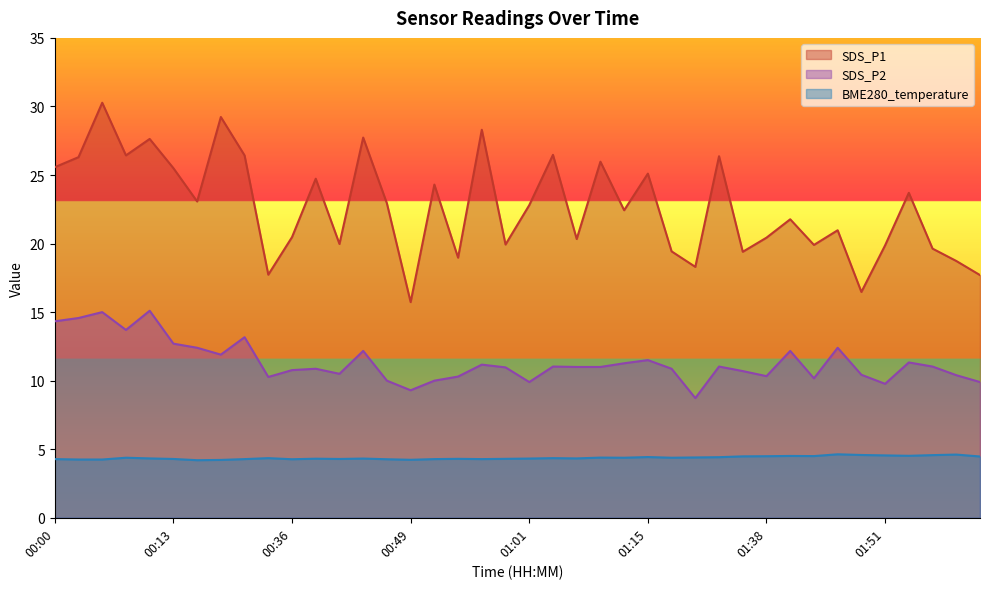

At which category does BME280_temperature reach its first local peak?

00:08